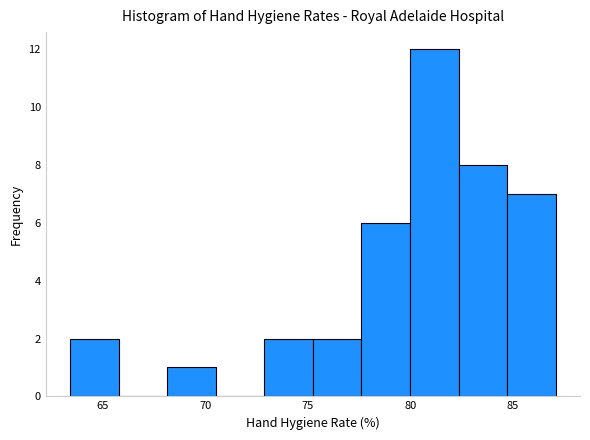

Which range on the x-axis has the tallest bar?

80.0 to 82.5